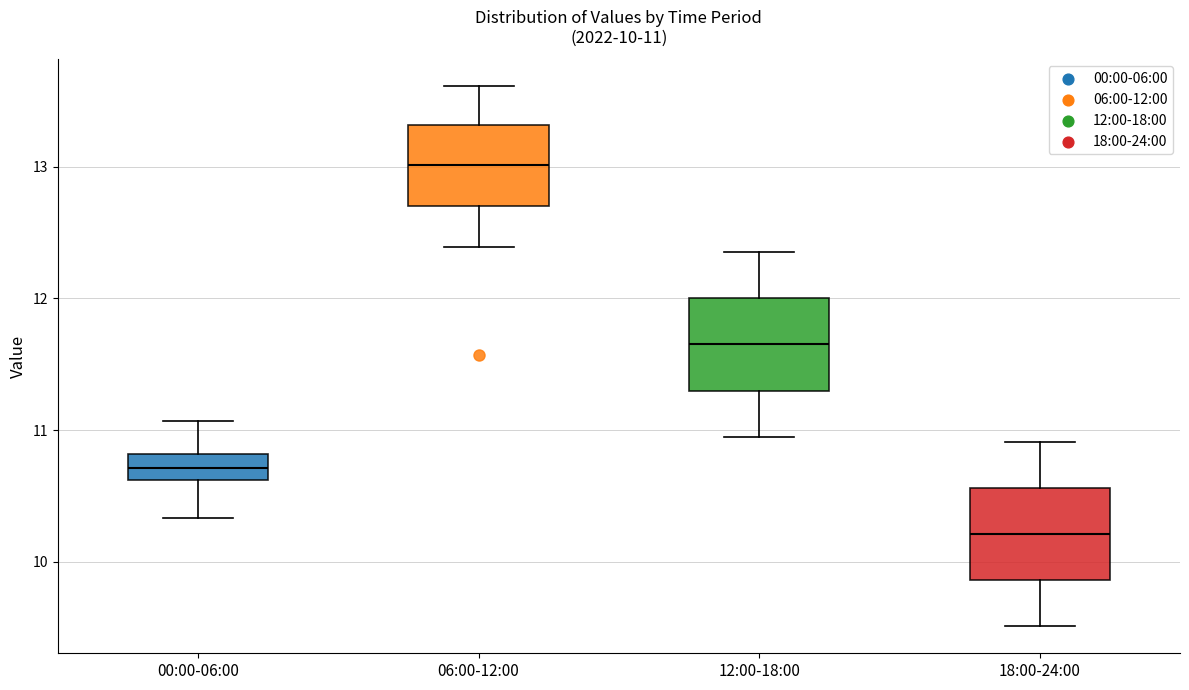

Which box has the lowest median line?

18:00-24:00